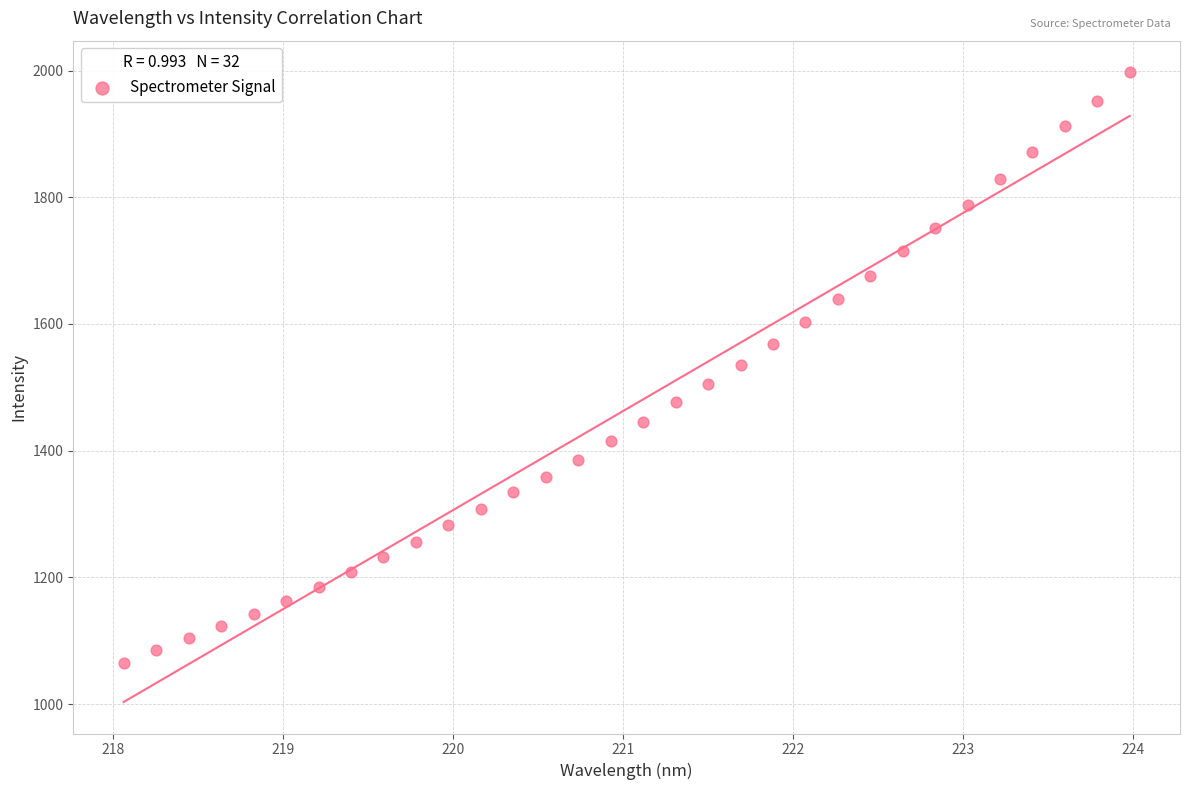

What is the range of Y values (max minus min)?

932.5